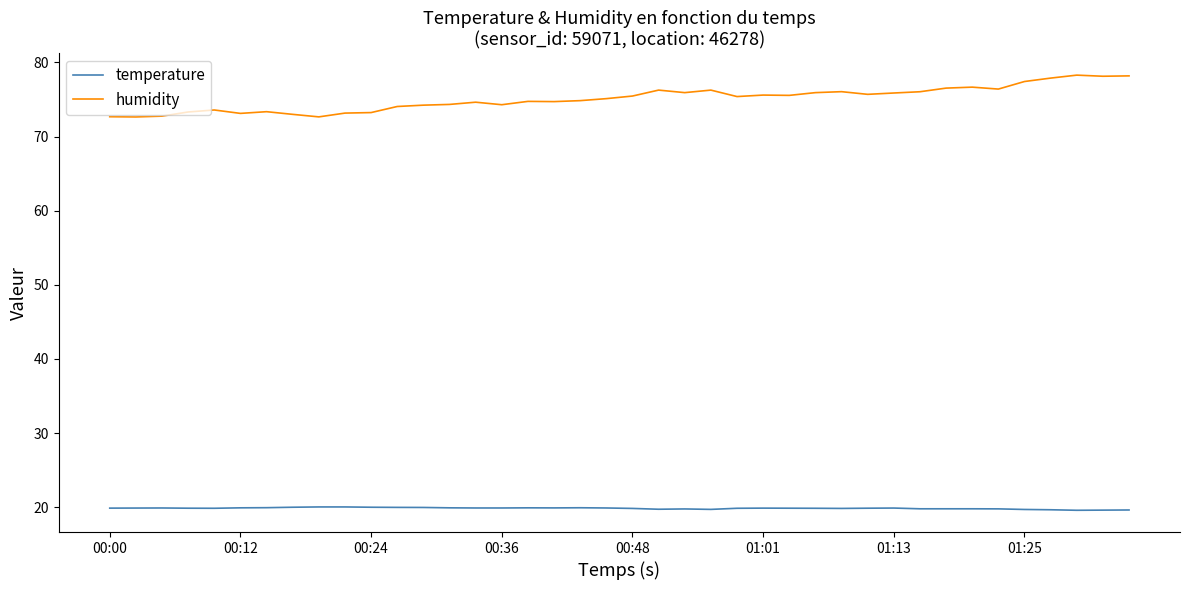

True or false: humidity and temperature cross at least once.

False